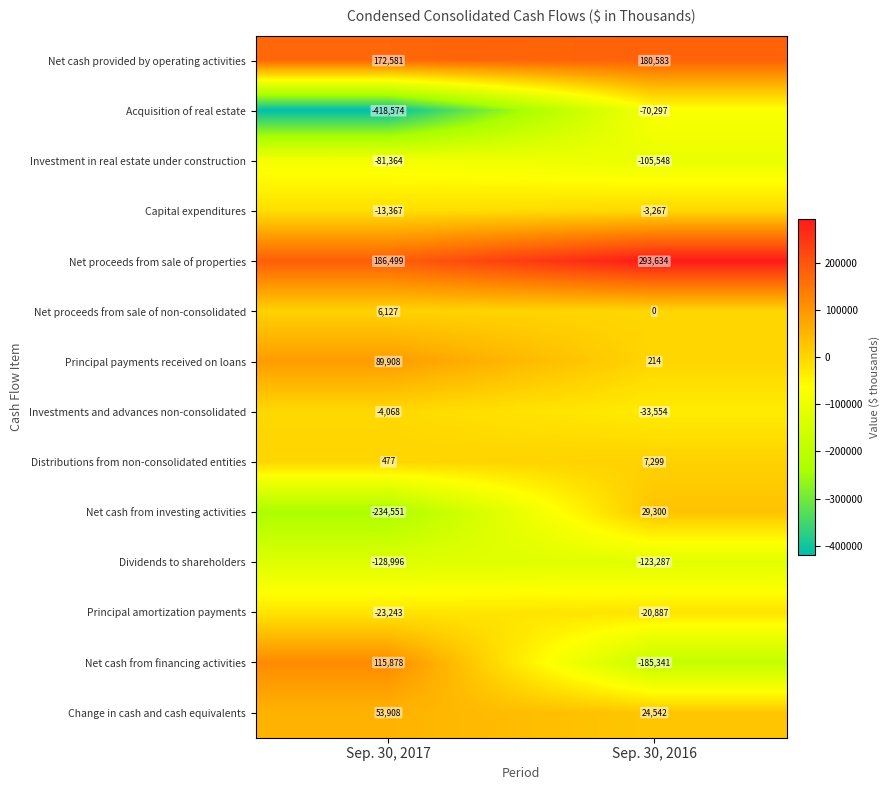

What is the difference between the maximum and minimum values in the Principal payments received on loans series?

89694